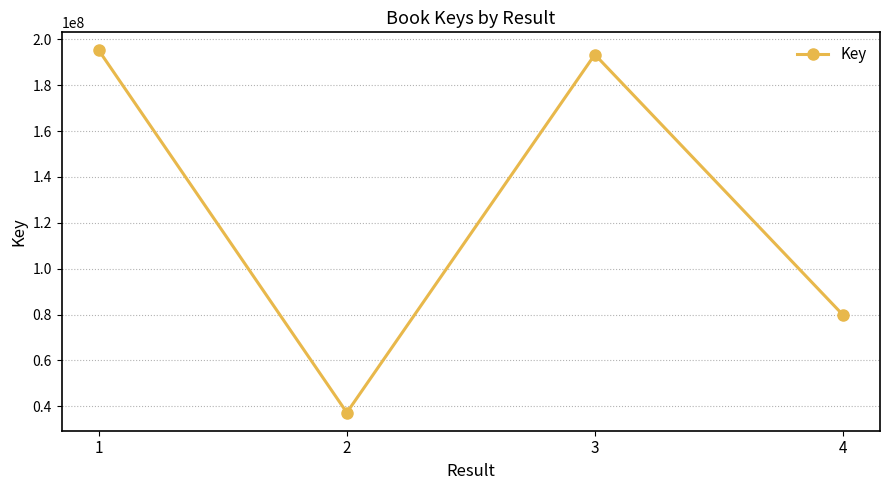

What is the difference between the second highest and minimum values?

156031547